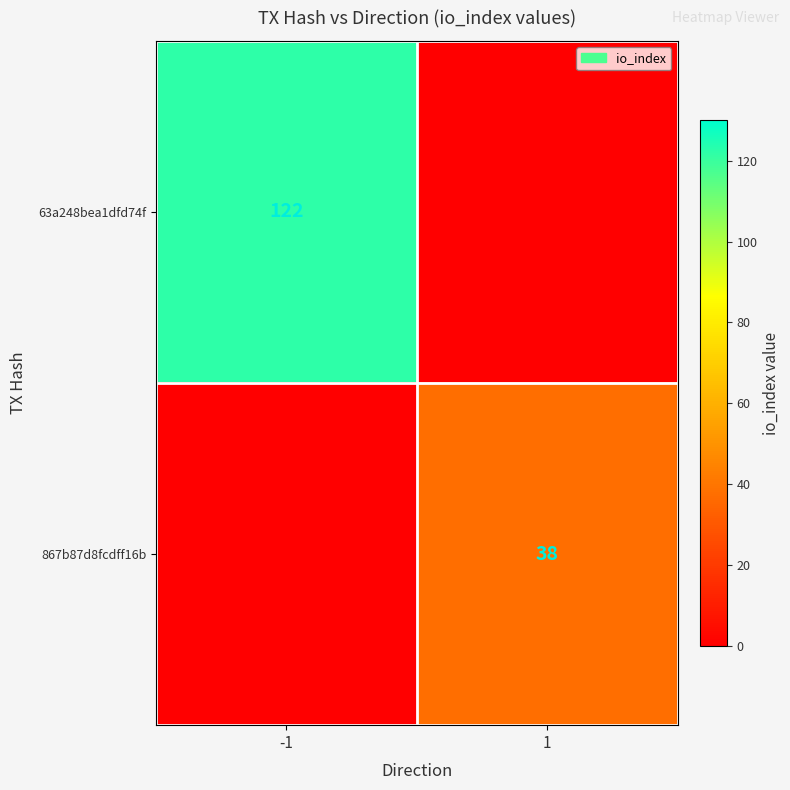

Is it true that 63a248bea1dfd74f equals 122 at -1?

True